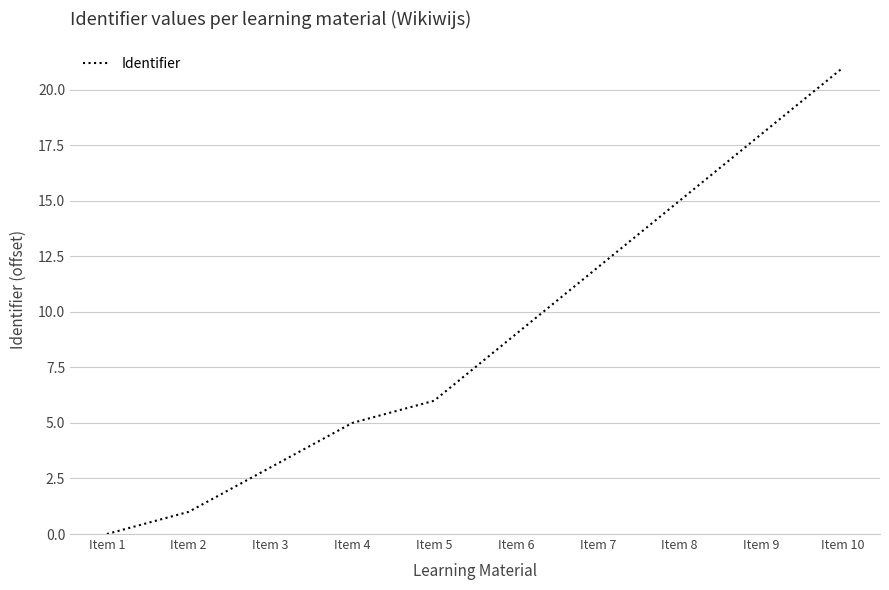

Is this an area chart (filled region under the line)?

No